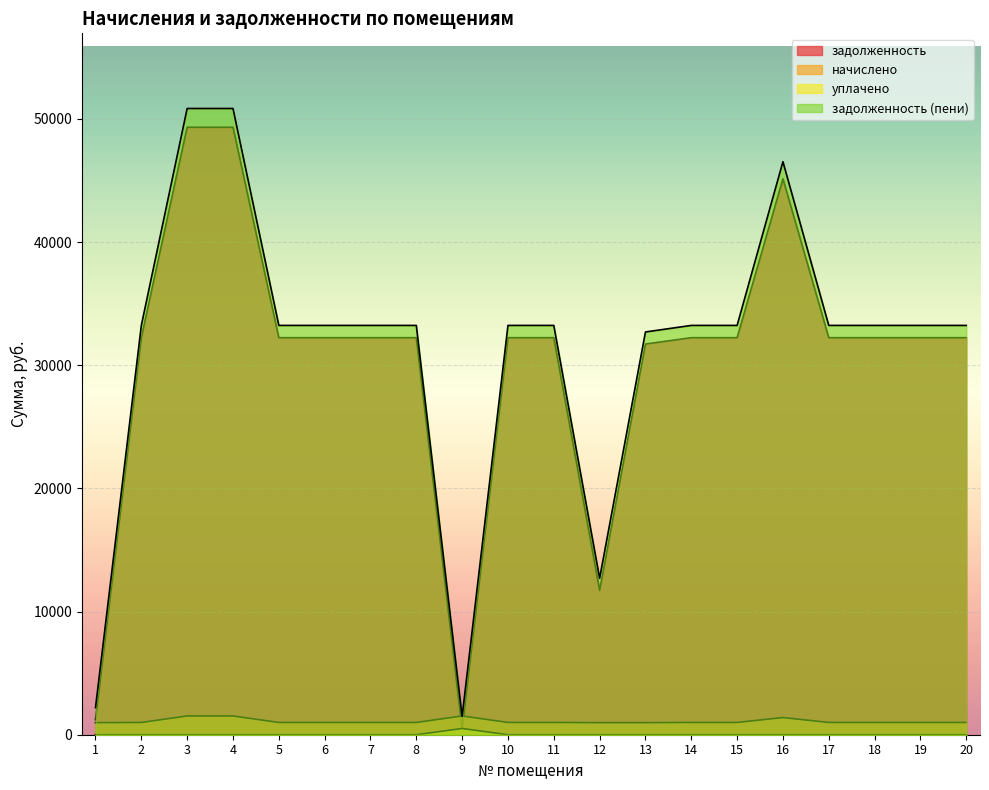

Is it true that уплачено equals 0.0 at 18?

True